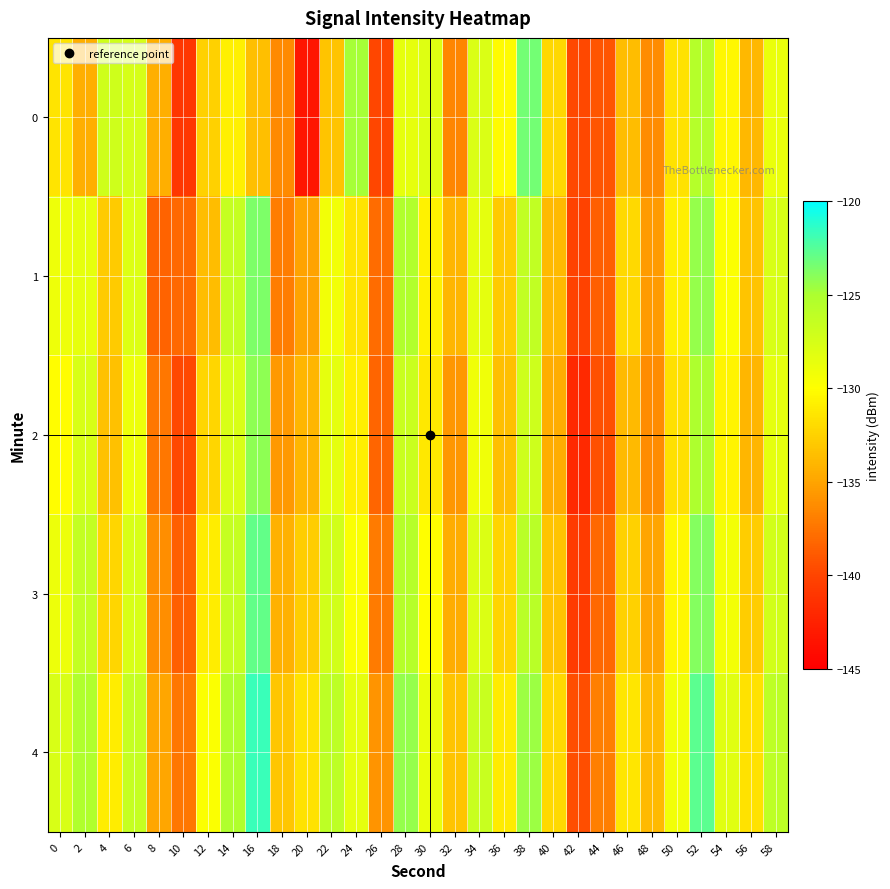

Which label corresponds to the largest value in the chart?

16